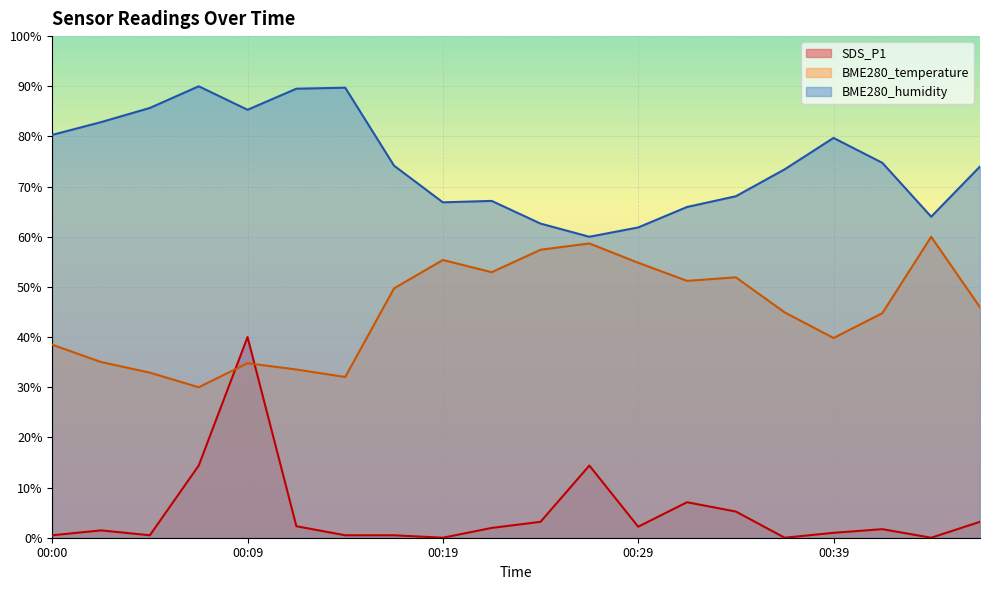

How many lines are shown in the chart?

3